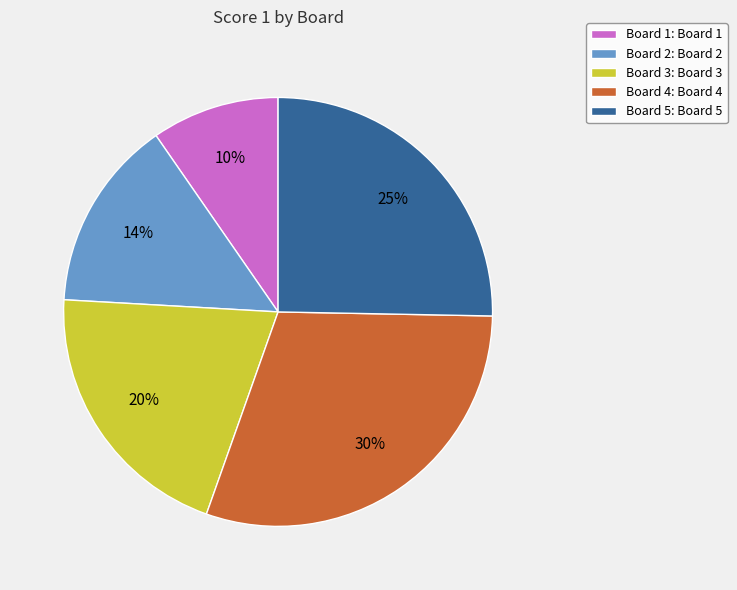

Is there any slice that represents more than half of the pie?

No